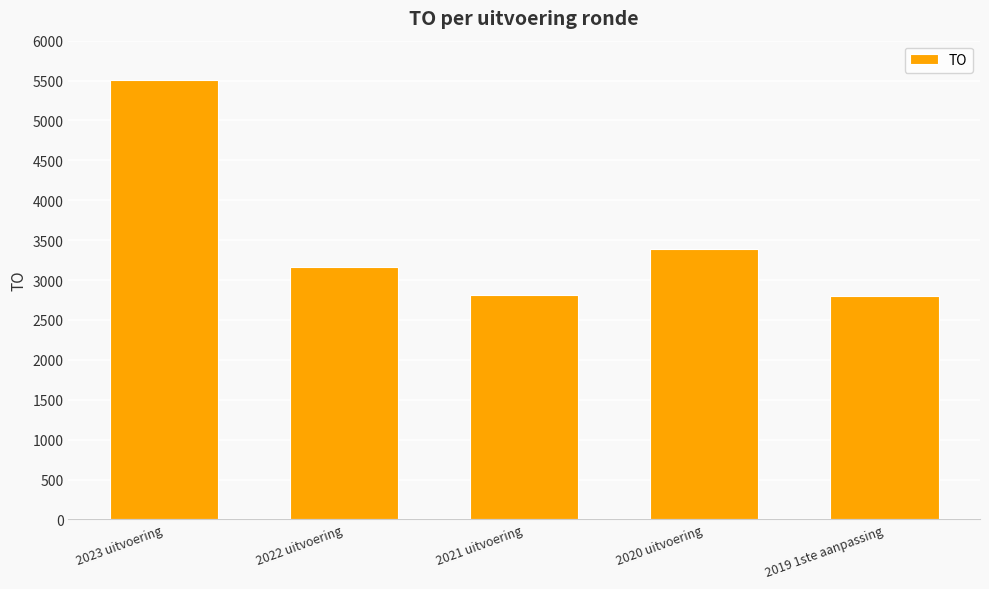

What is the sum of the values at 2021 uitvoering and 2020 uitvoering?

6197